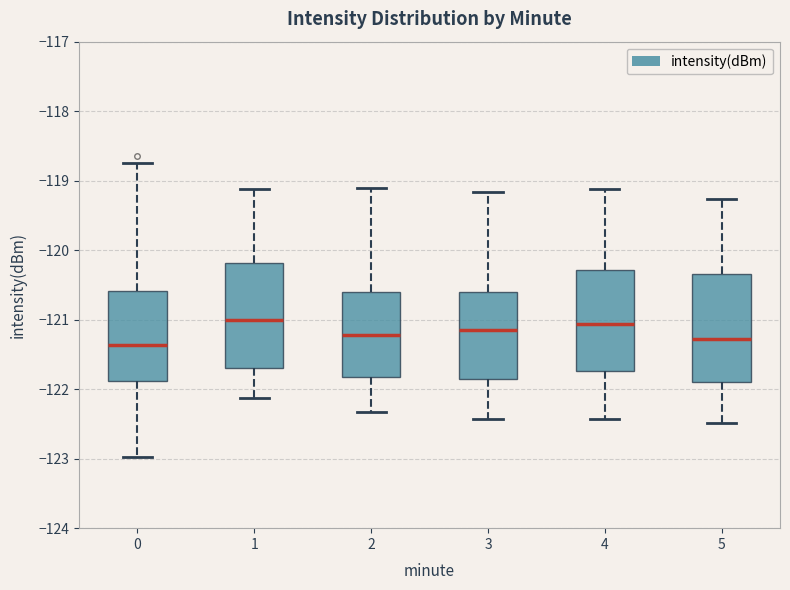

Reading left to right, transcribe this box plot: for each box, give where its median line is, the range the box spans, and where its two whiskers end, as read against the y-axis. The values are not printed on the chart, so give them approximately, as read against the axis.

0: median -121.4, box -121.9 to -120.6, whiskers -123.0 to -118.7
1: median -121.0, box -121.7 to -120.2, whiskers -122.1 to -119.1
2: median -121.2, box -121.8 to -120.6, whiskers -122.3 to -119.1
3: median -121.2, box -121.9 to -120.6, whiskers -122.4 to -119.2
4: median -121.1, box -121.7 to -120.3, whiskers -122.4 to -119.1
5: median -121.3, box -121.9 to -120.3, whiskers -122.5 to -119.3